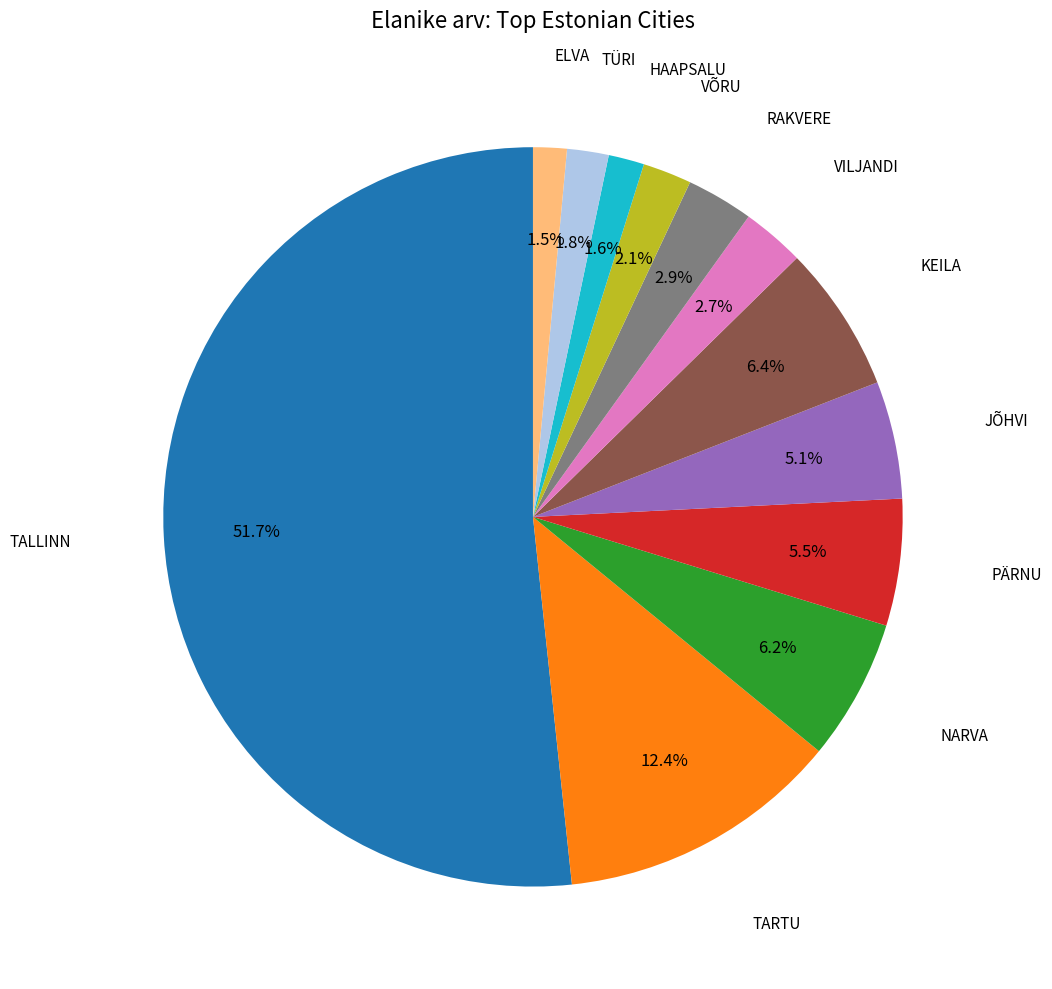

Is there any slice that represents more than half of the pie?

Yes